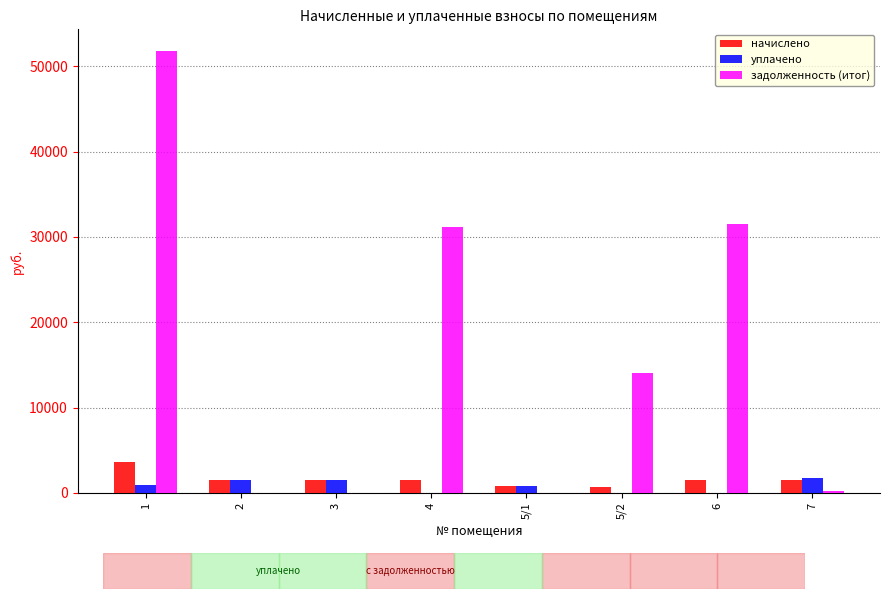

Is the value of начислено at 7 greater than the value of уплачено at 4?

Yes